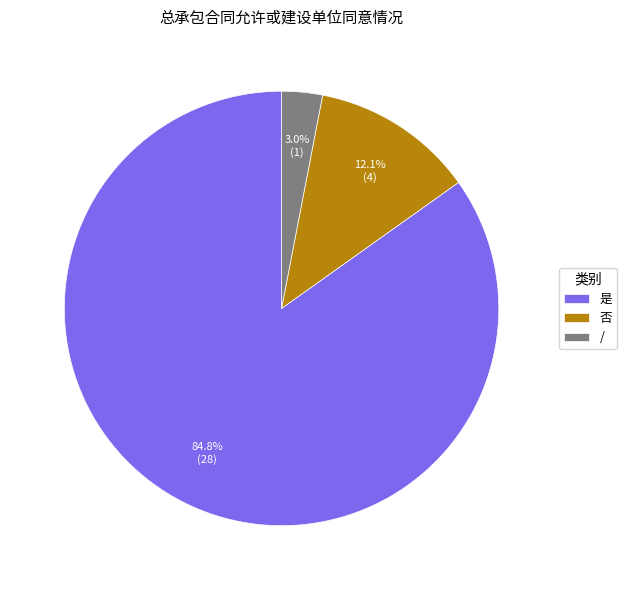

Approximately how many times larger is the value at 是 compared to 否?

7.0